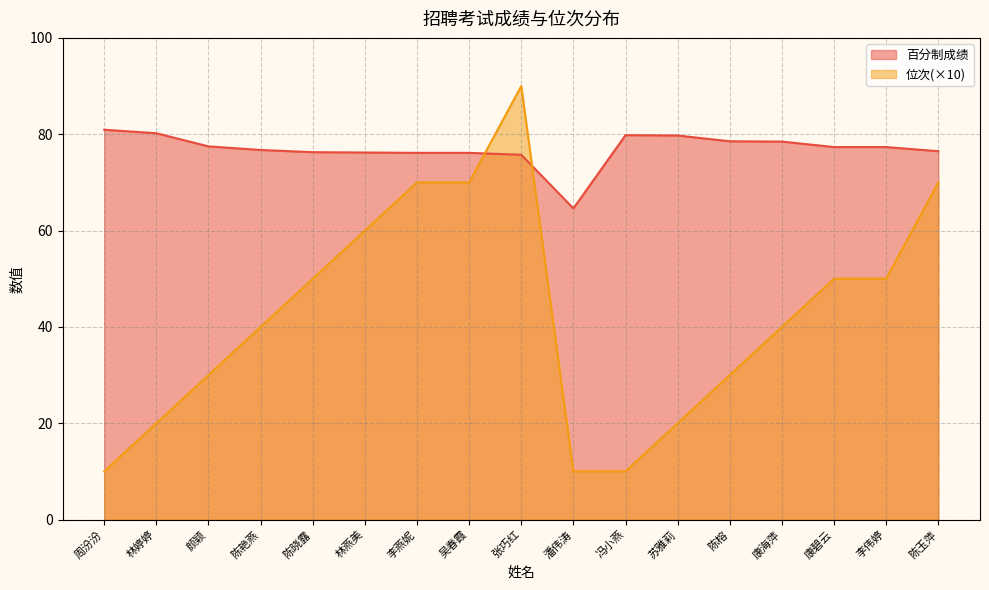

Reading left to right, what are all the values shown in this chart?

百分制成绩: 80.9	80.2	77.5	76.7	76.3	76.2	76.1	76.1	75.7	64.6	79.8	79.7	78.5	78.5	77.3	77.3	76.5
位次: 10.0	20.0	30.0	40.0	50.0	60.0	70.0	70.0	90.0	10.0	10.0	20.0	30.0	40.0	50.0	50.0	70.0